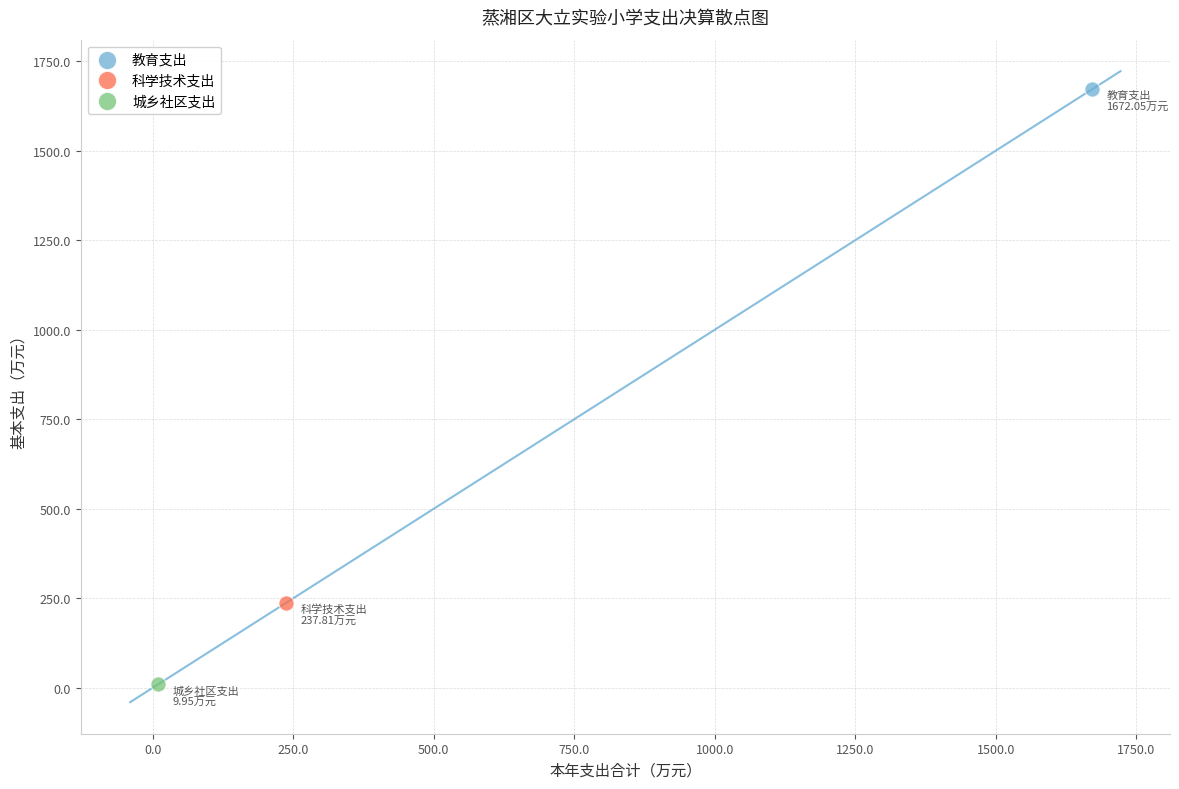

What are all the series names shown in the legend?

教育支出, 科学技术支出, 城乡社区支出